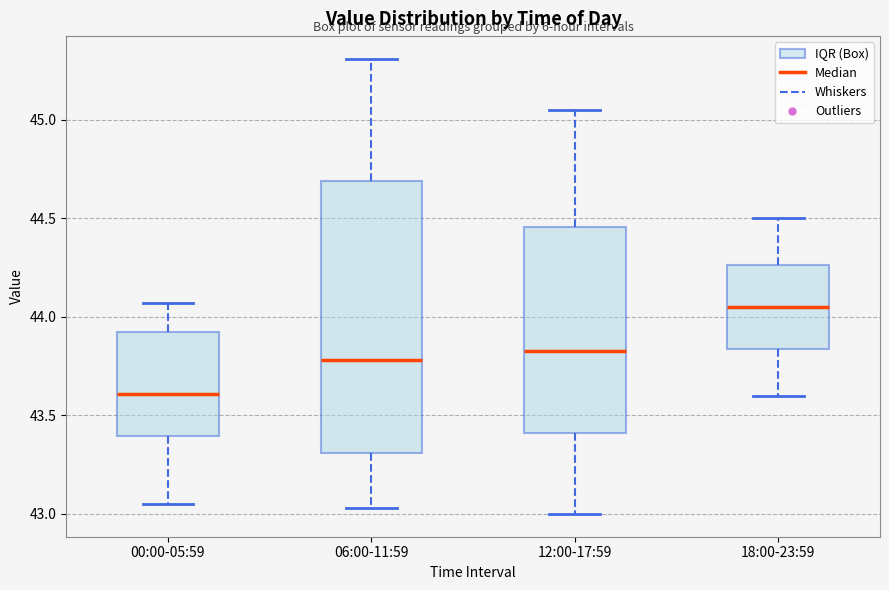

Reading left to right, transcribe this box plot: for each box, give where its median line is, the range the box spans, and where its two whiskers end, as read against the y-axis. The values are not printed on the chart, so give them approximately, as read against the axis.

00:00-05:59: median 43.60, box 43.40 to 43.90, whiskers 43.05 to 44.05
06:00-11:59: median 43.80, box 43.30 to 44.70, whiskers 43.05 to 45.30
12:00-17:59: median 43.85, box 43.40 to 44.45, whiskers 43.00 to 45.05
18:00-23:59: median 44.05, box 43.85 to 44.25, whiskers 43.60 to 44.50